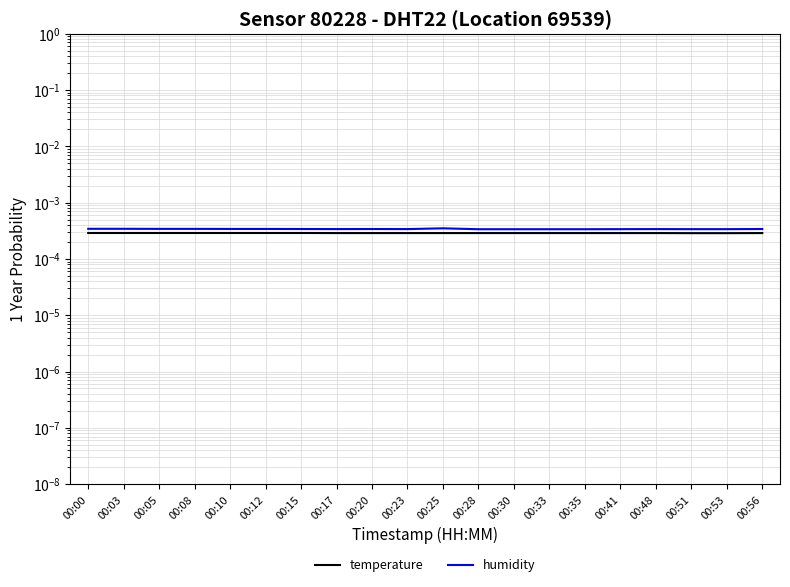

True or false: temperature and humidity cross at least once.

False